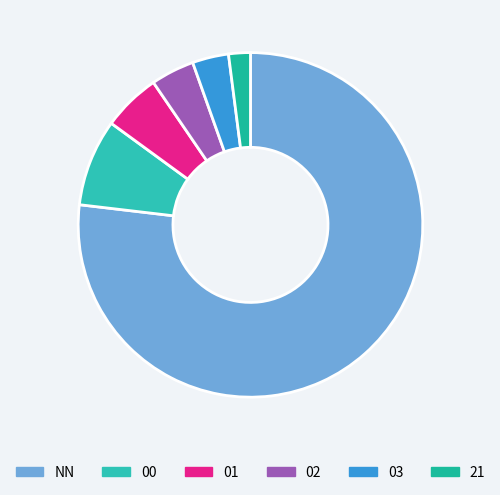

To the nearest percent, what is the difference between the 02 and 21 slice percentages?

2%